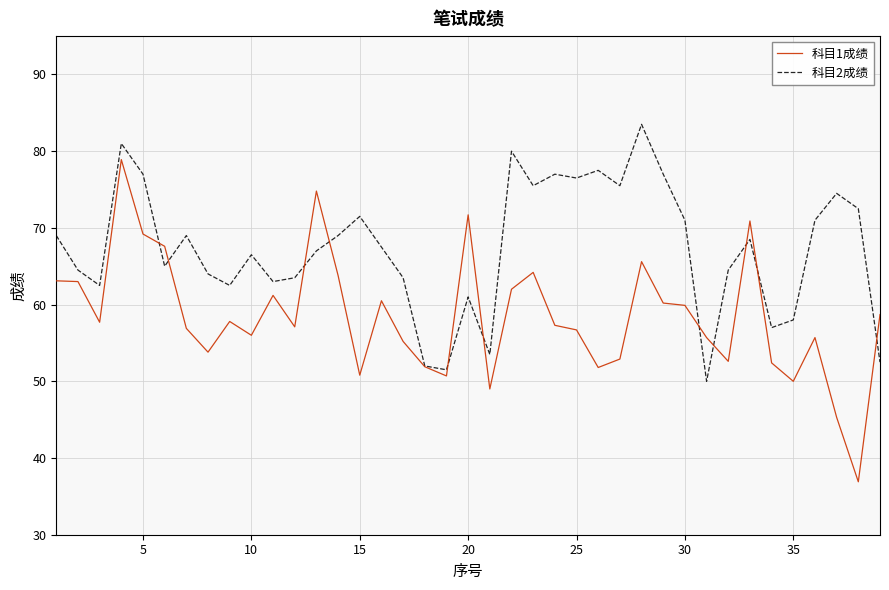

List the series in order of their peak value, highest first.

科目2成绩, 科目1成绩